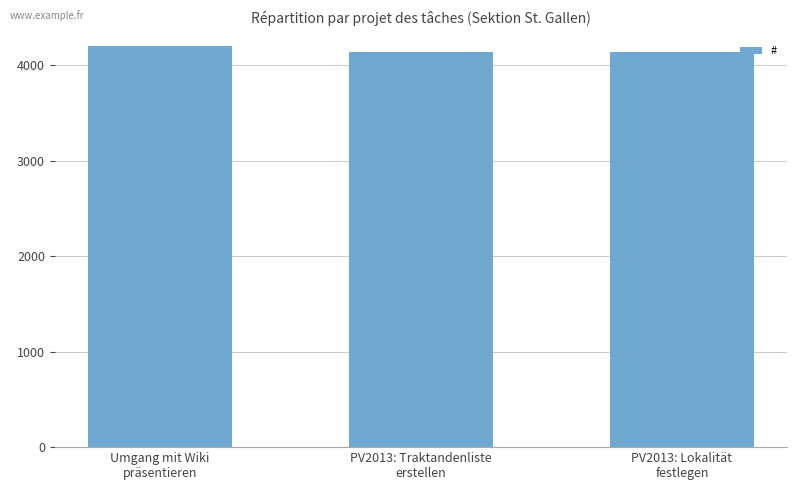

How many data points are less than 4141?

1